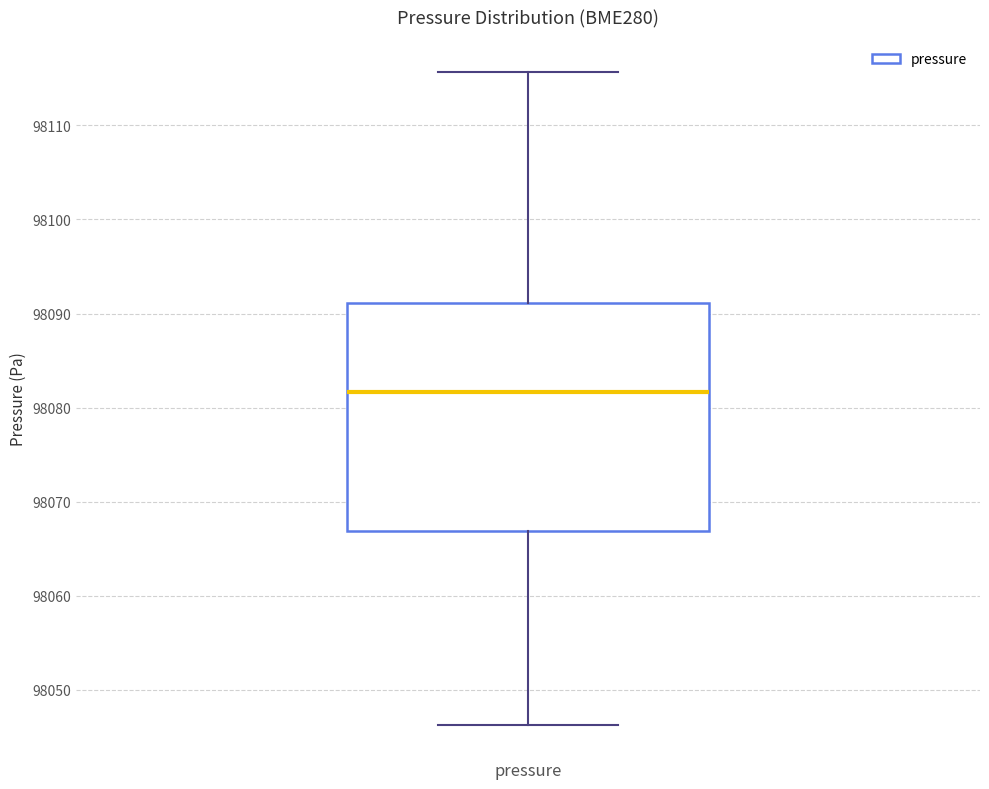

Transcribe this box plot: give where the median line is, the range the box spans, and where the two whiskers end, as read against the y-axis. The values are not printed on the chart, so give them approximately, as read against the axis.

median 98082, box 98067 to 98091, whiskers 98046 to 98116